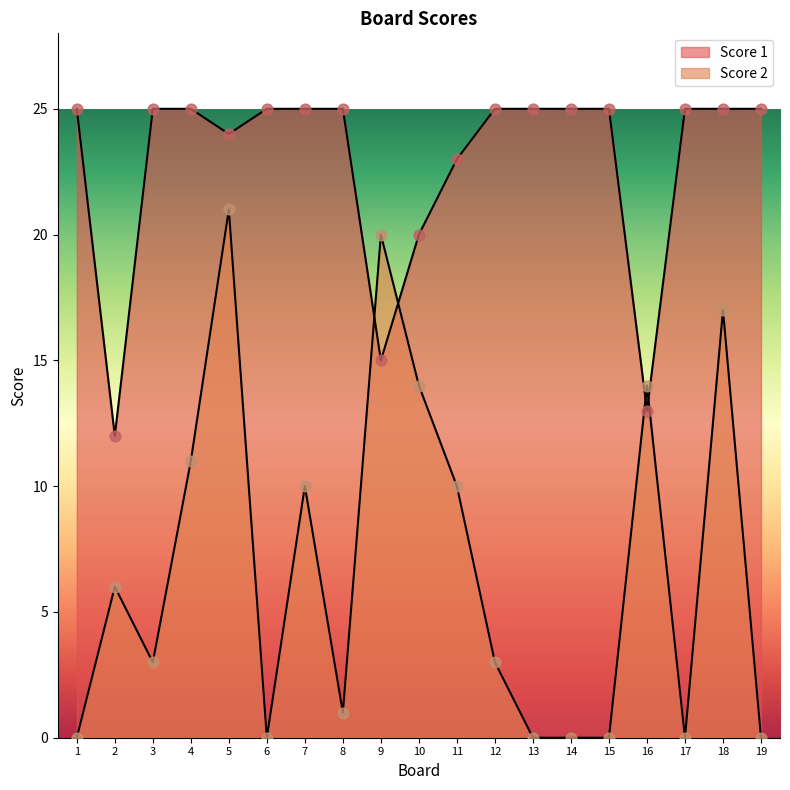

Which series contains the lowest Y value?

Score 2